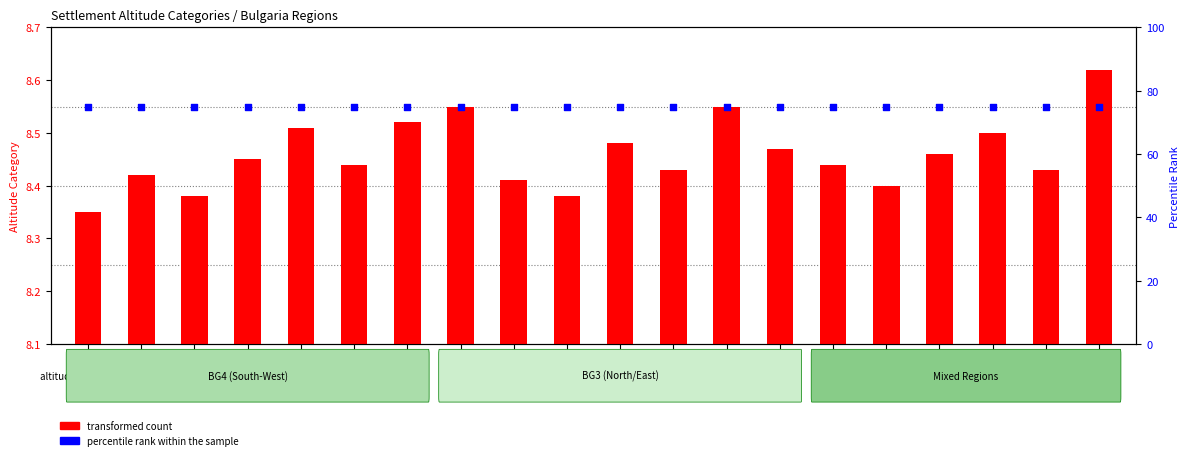

Which series has the largest total across all categories?

percentile rank within the sample